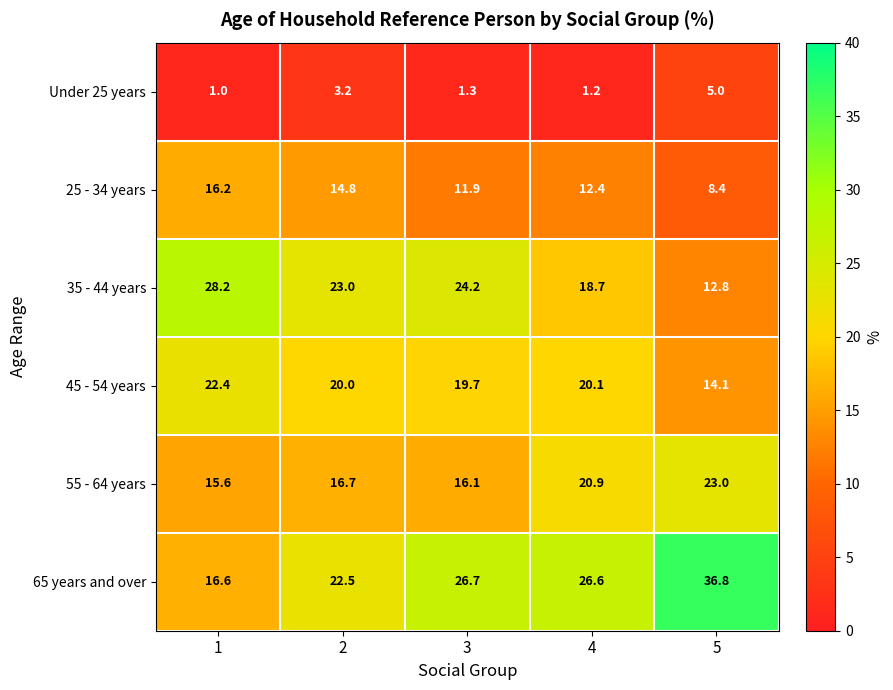

List the series in order of their peak value, lowest first.

Under 25 years, 25 - 34 years, 45 - 54 years, 55 - 64 years, 35 - 44 years, 65 years and over